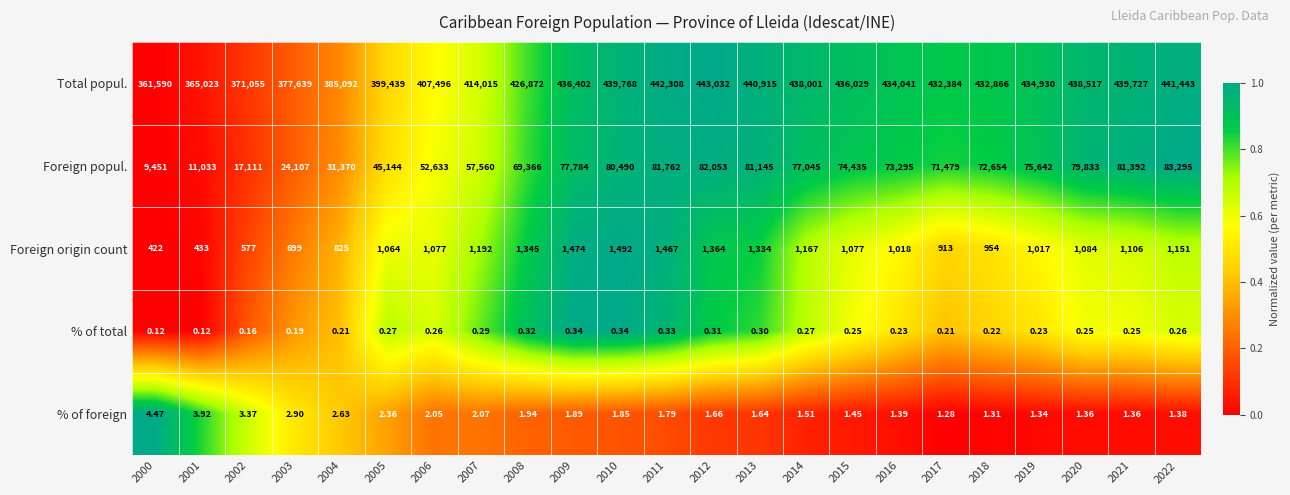

Which series has the largest range (max minus min)?

Total popul.